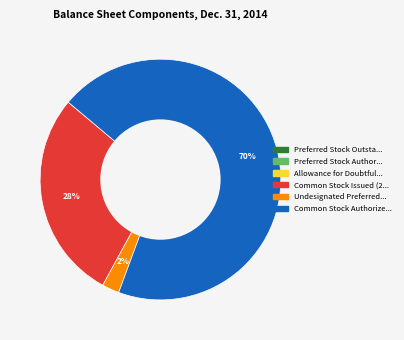

Is there any slice that represents more than half of the pie?

Yes